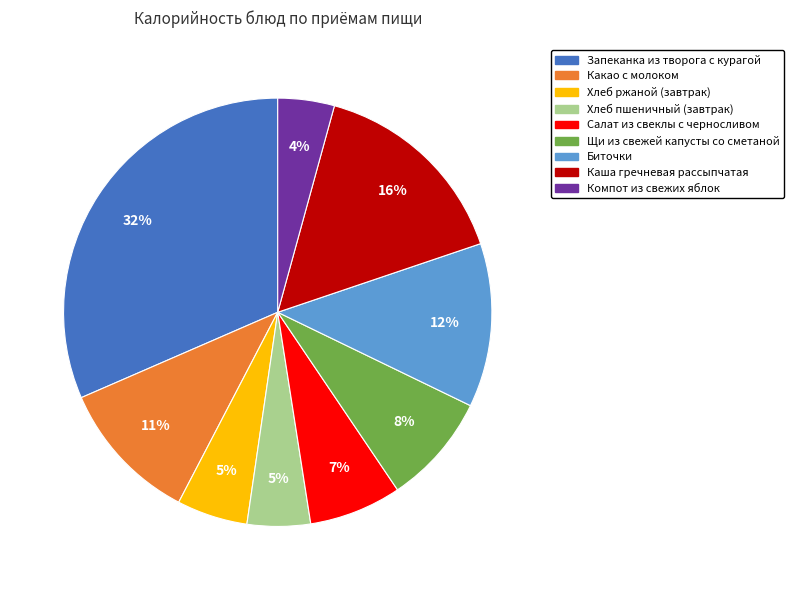

Is there a majority slice in this chart?

No